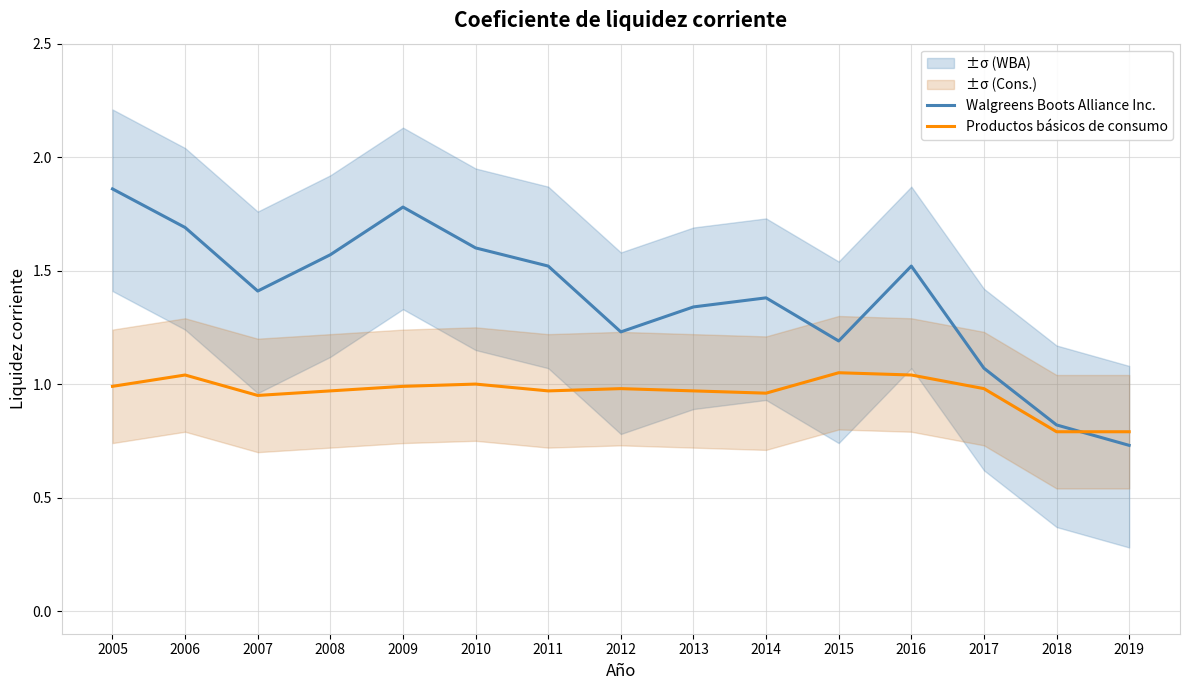

What is the difference between the second highest and second lowest values in the Productos básicos de consumo series?

0.2